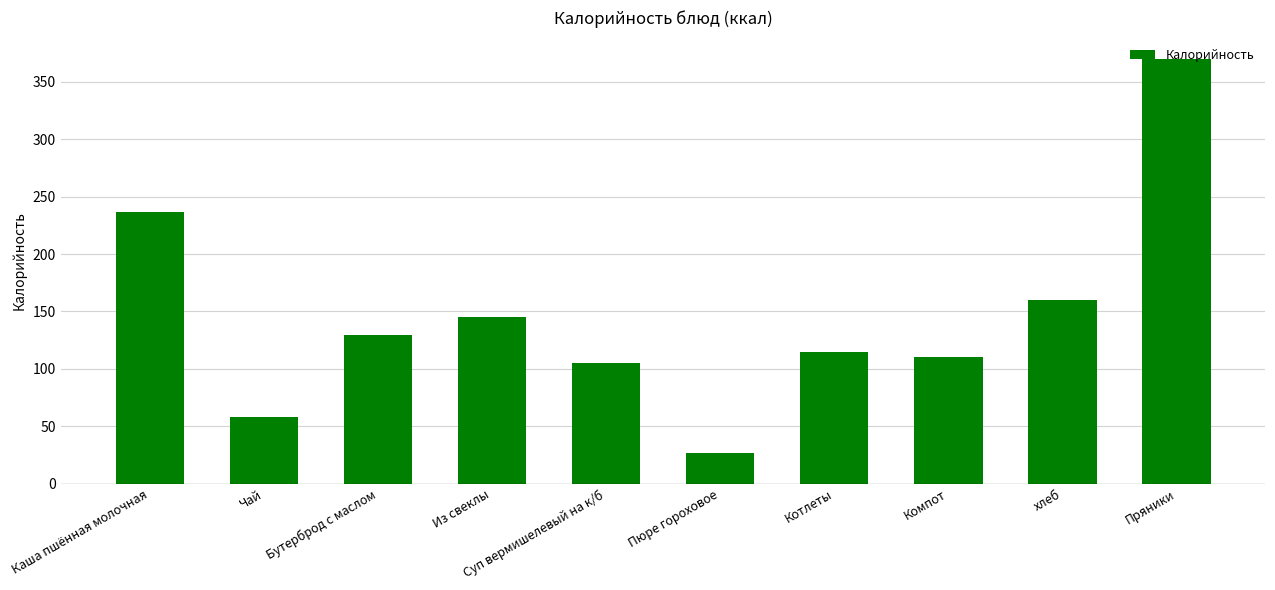

What is the label of the 4th bar from the right?

Котлеты